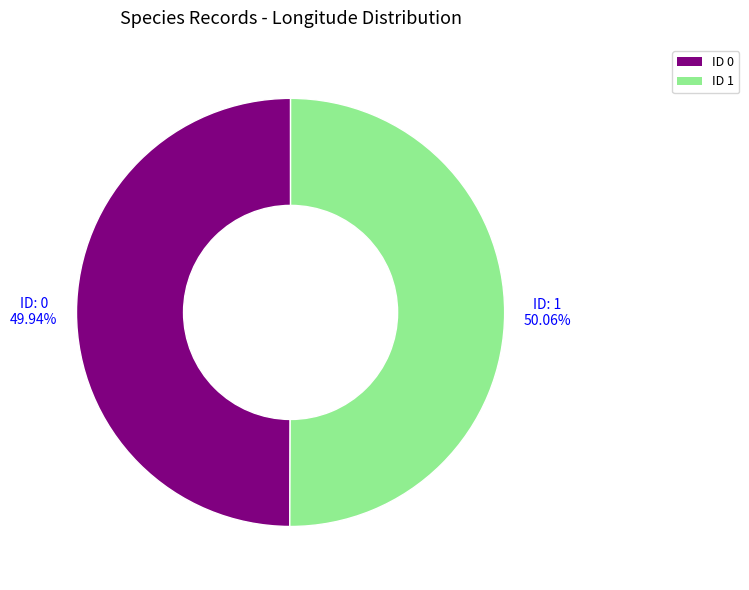

Is there any slice that represents more than half of the pie?

Yes